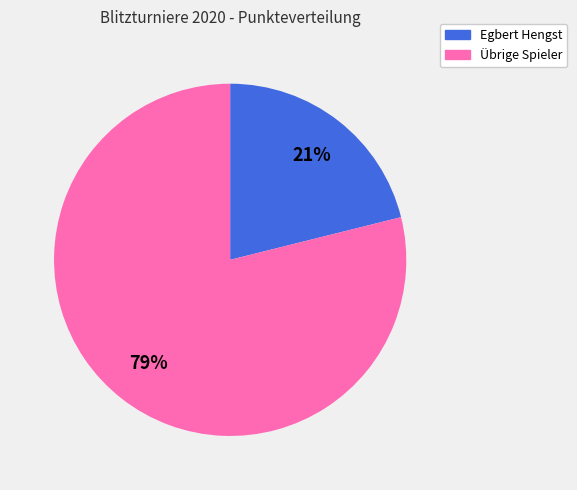

Is there any slice that represents more than half of the pie?

Yes